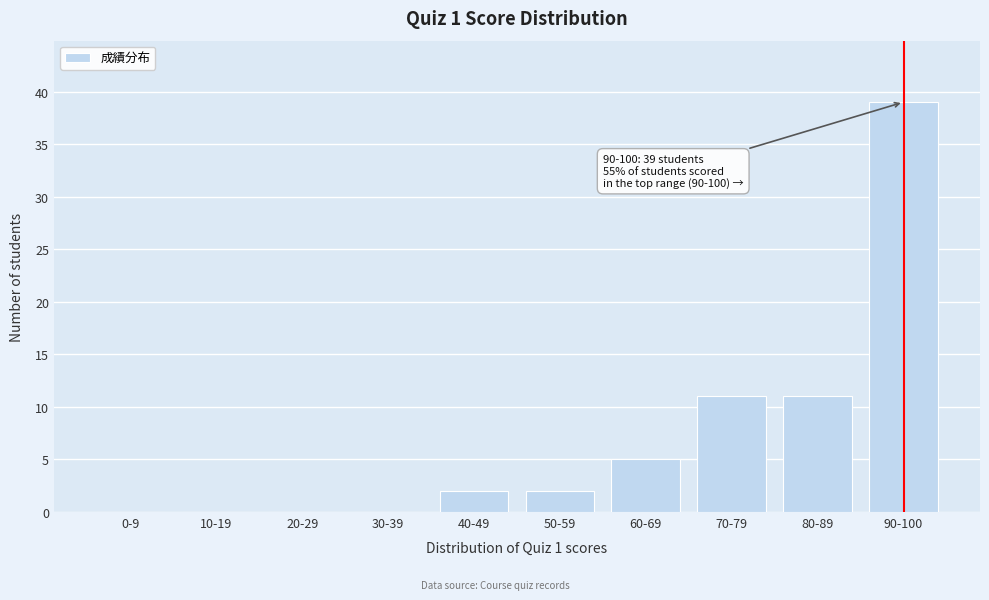

Reading left to right, transcribe all the data shown in this chart.

0-9=0	10-19=0	20-29=0	30-39=0	40-49=2	50-59=2	60-69=5	70-79=11	80-89=11	90-100=39